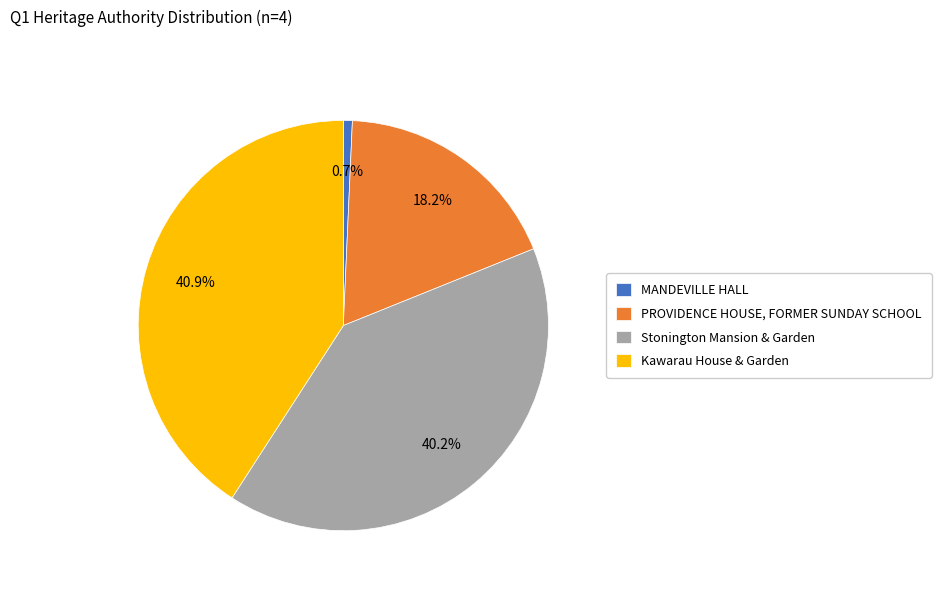

To the nearest percent, what is the combined percentage of MANDEVILLE HALL and Stonington Mansion & Garden?

41%